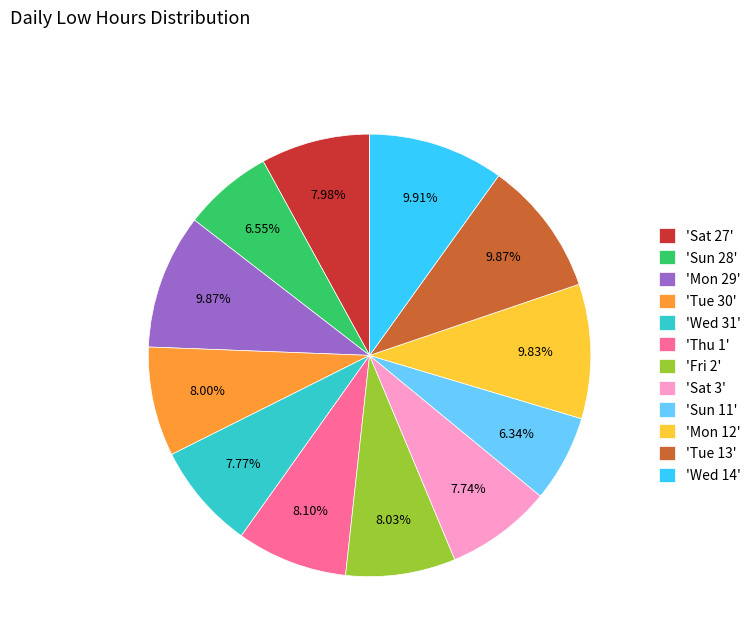

Is the sum of 'Sun 11' and 'Sat 27' greater than half?

No